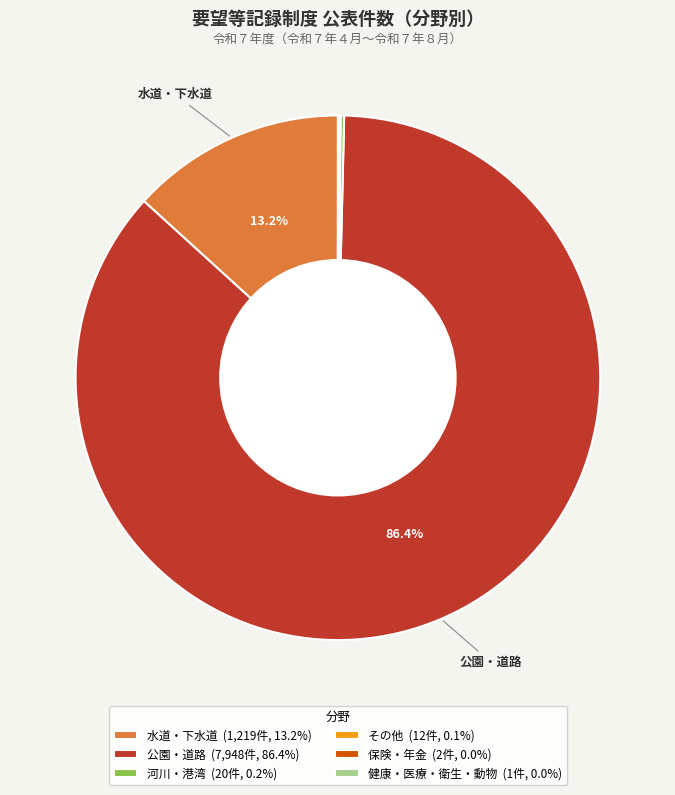

Is there a majority slice in this chart?

Yes